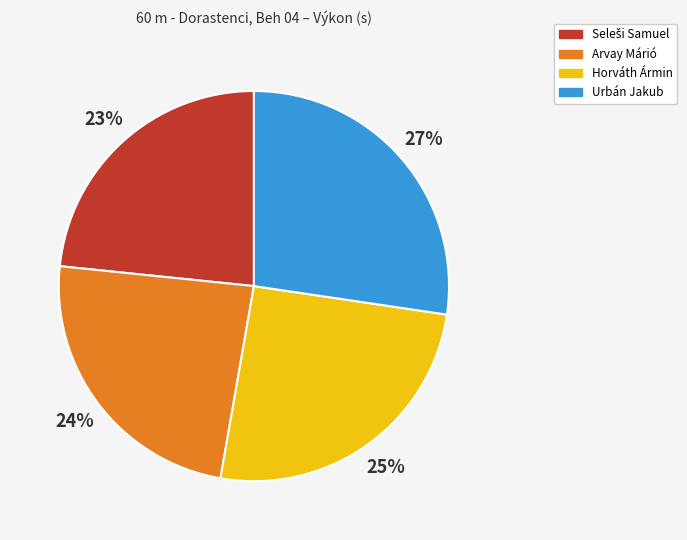

Is Urbán Jakub the majority of the pie?

No